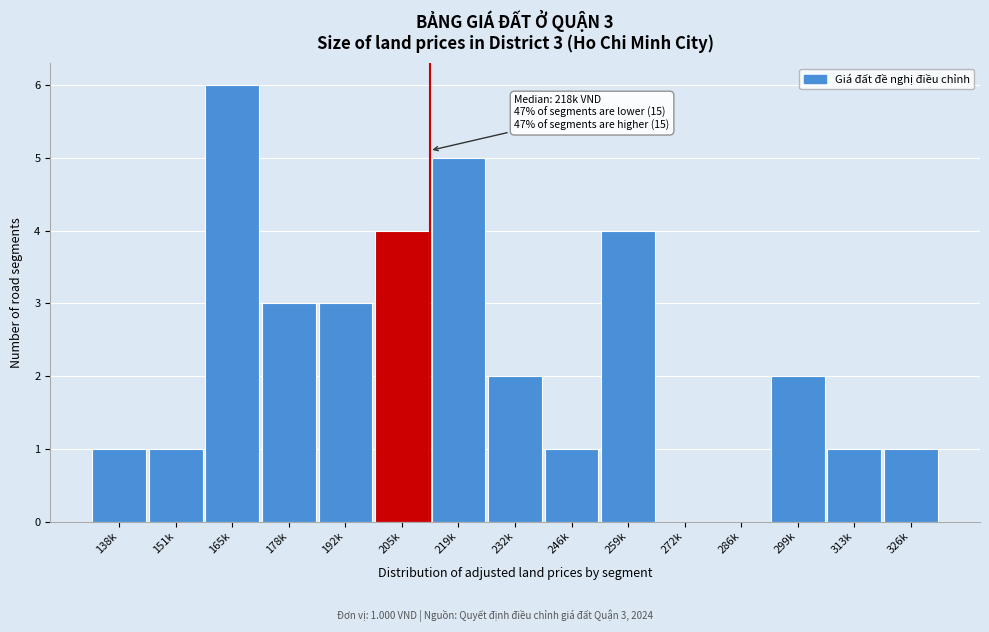

Reading right to left, list all the values displayed in this chart.

326k=1	313k=1	299k=2	286k=0	272k=0	259k=4	246k=1	232k=2	219k=5	205k=4	192k=3	178k=3	165k=6	151k=1	138k=1